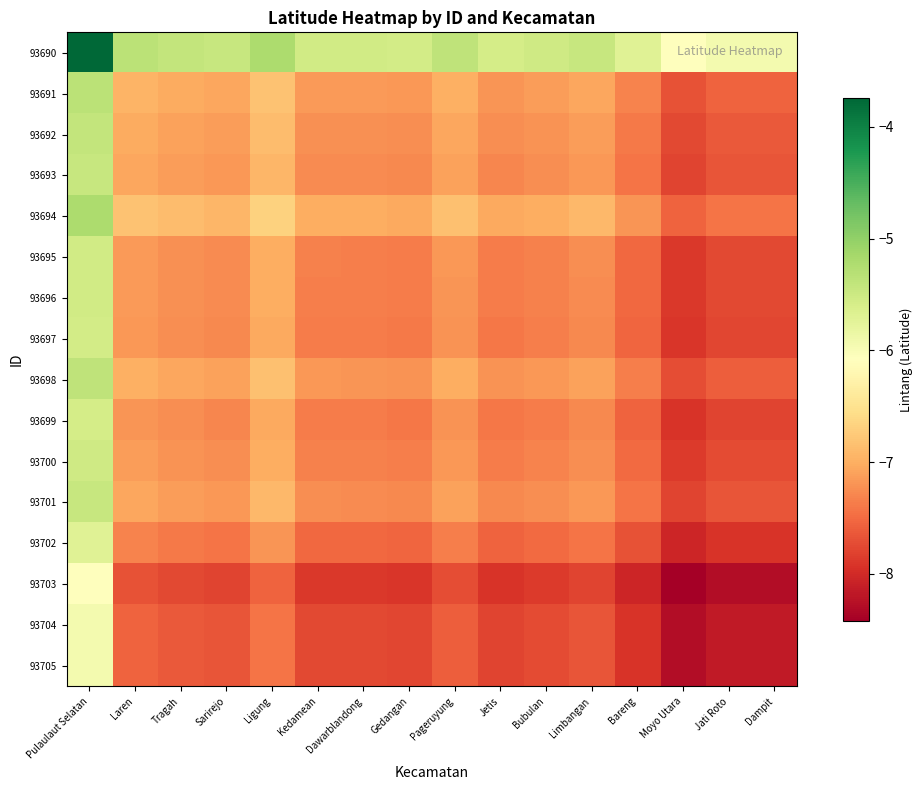

What is the difference between the highest and lowest values at Kedamean?

2.3